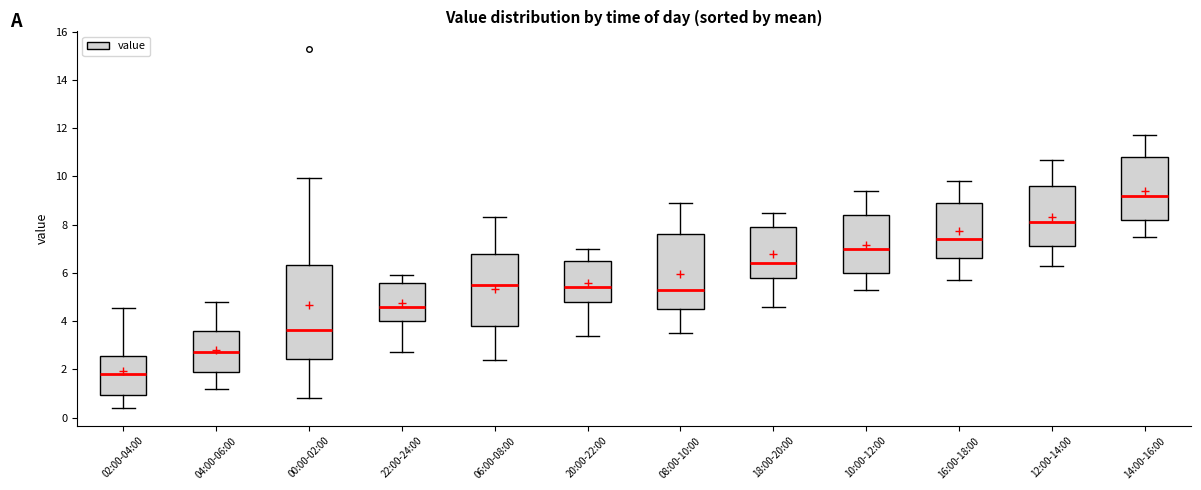

Where does the median line of the box for 22:00-24:00 sit on the y-axis? The values are not printed on the chart, so give them approximately, as read against the axis.

4.6